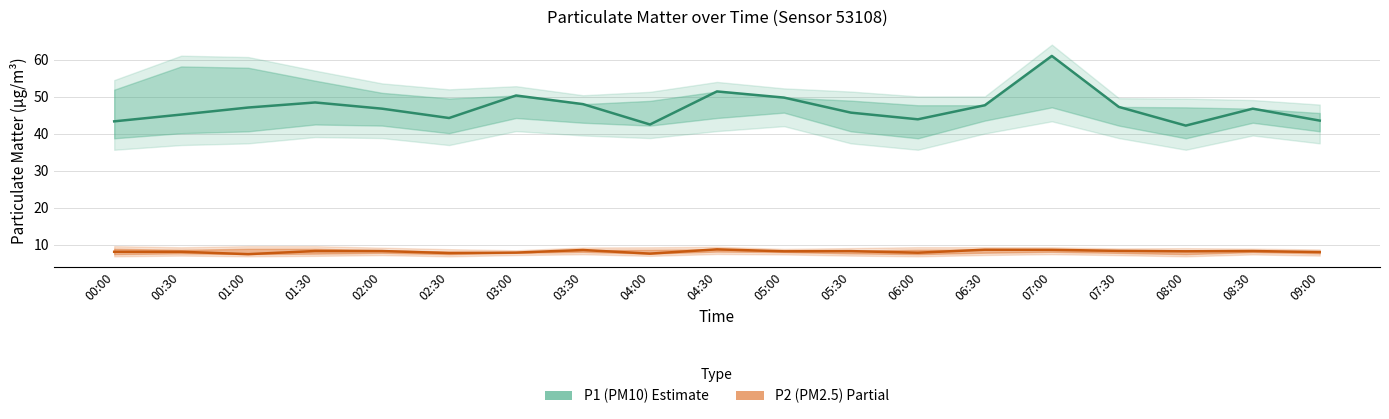

Between 00:00 and 06:00, which series saw the biggest shift?

P1_upper